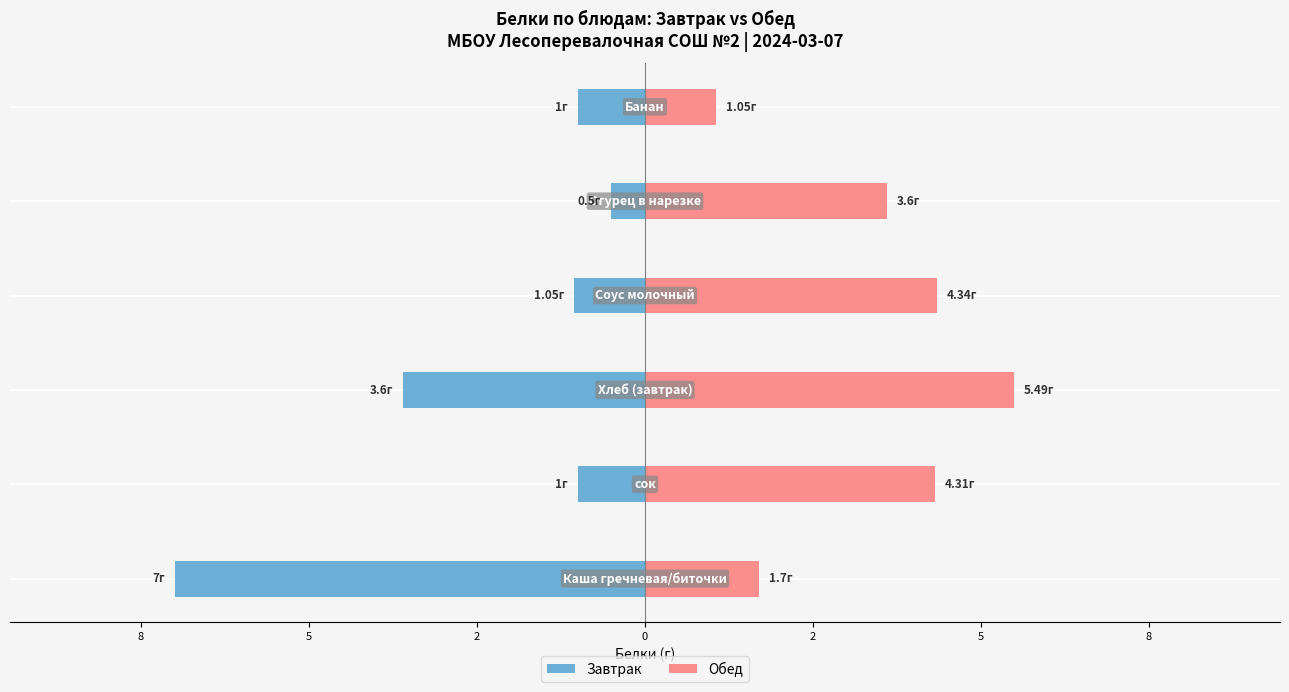

What are all the series names shown in the legend?

Завтрак, Обед